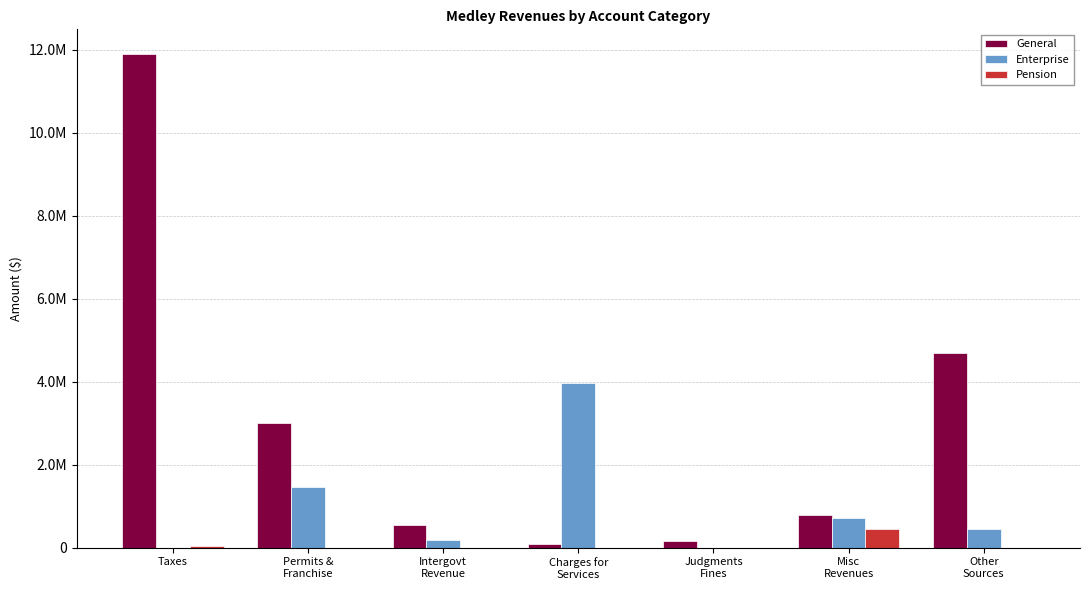

At which category is the sum across all series the highest?

Taxes